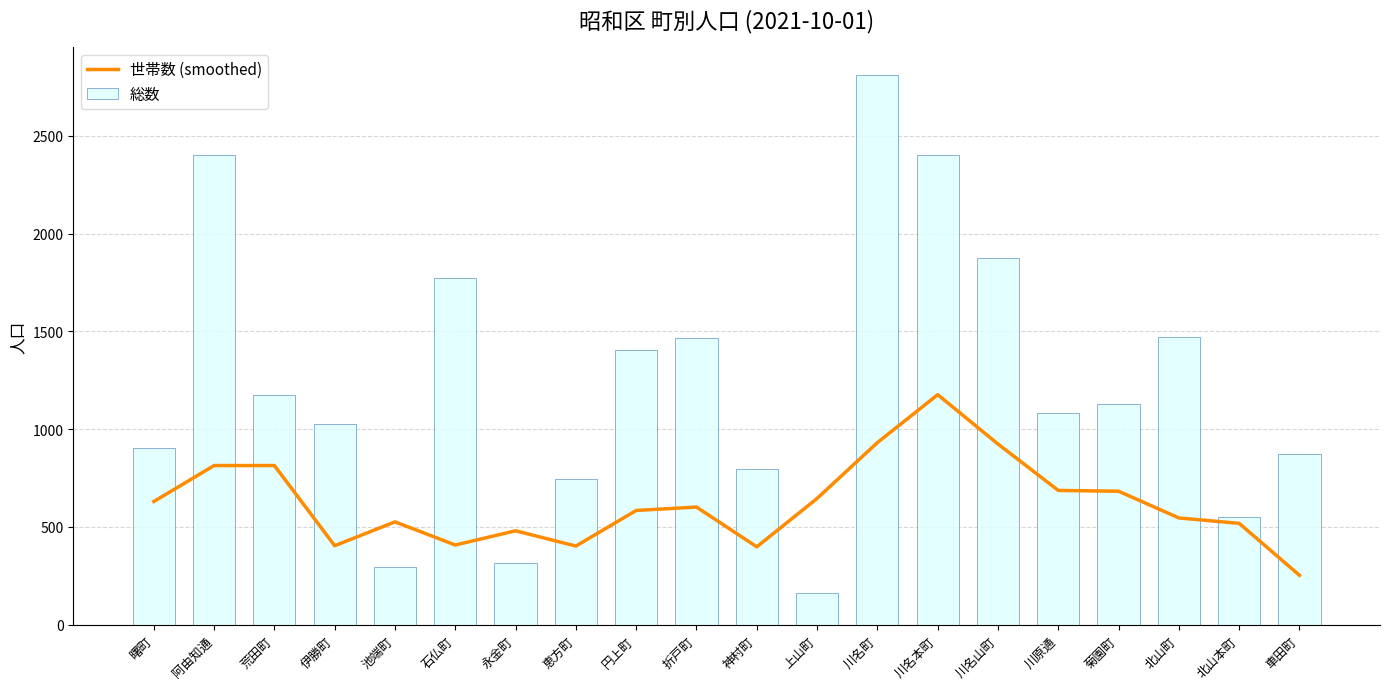

How many groups of bars are there?

20